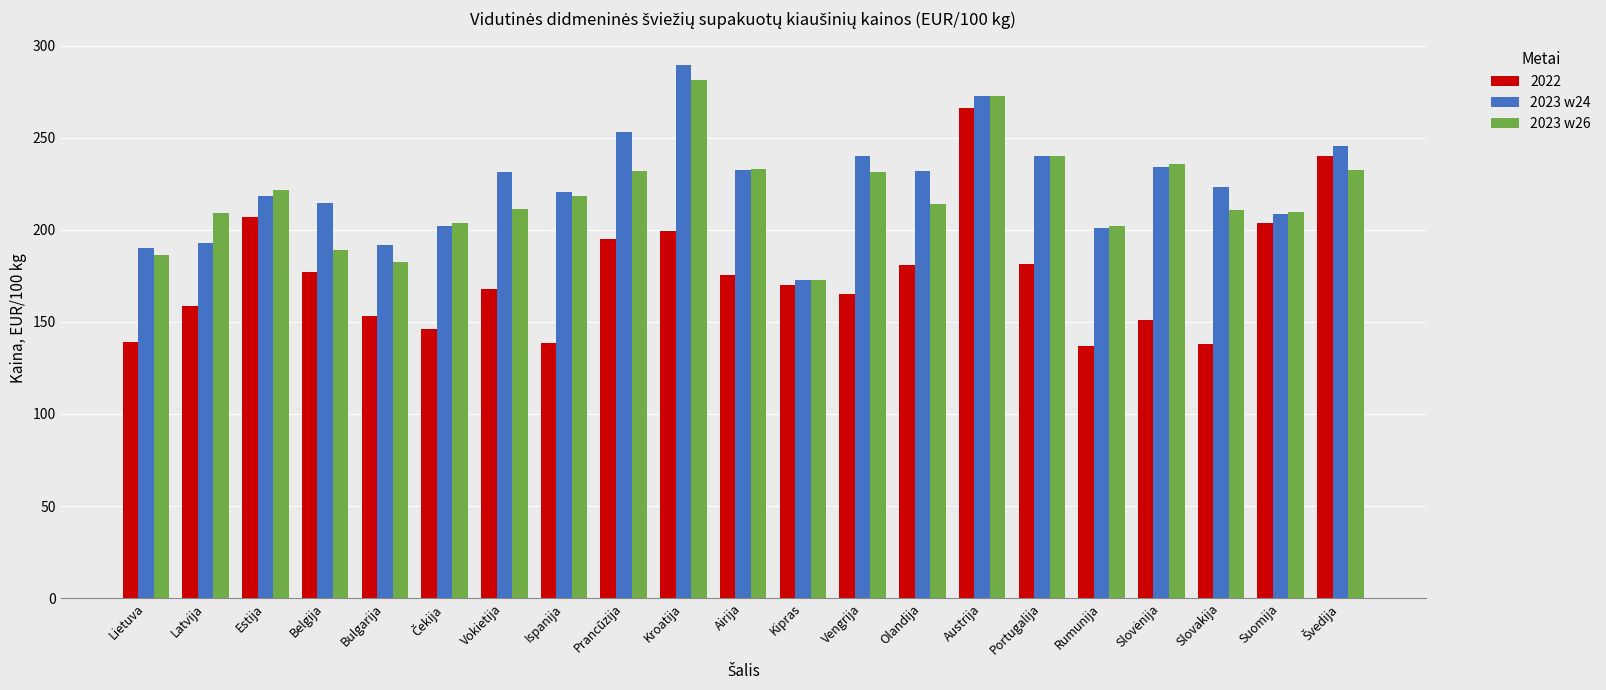

List the series in order of their peak value, lowest first.

2022, 2023 w26, 2023 w24